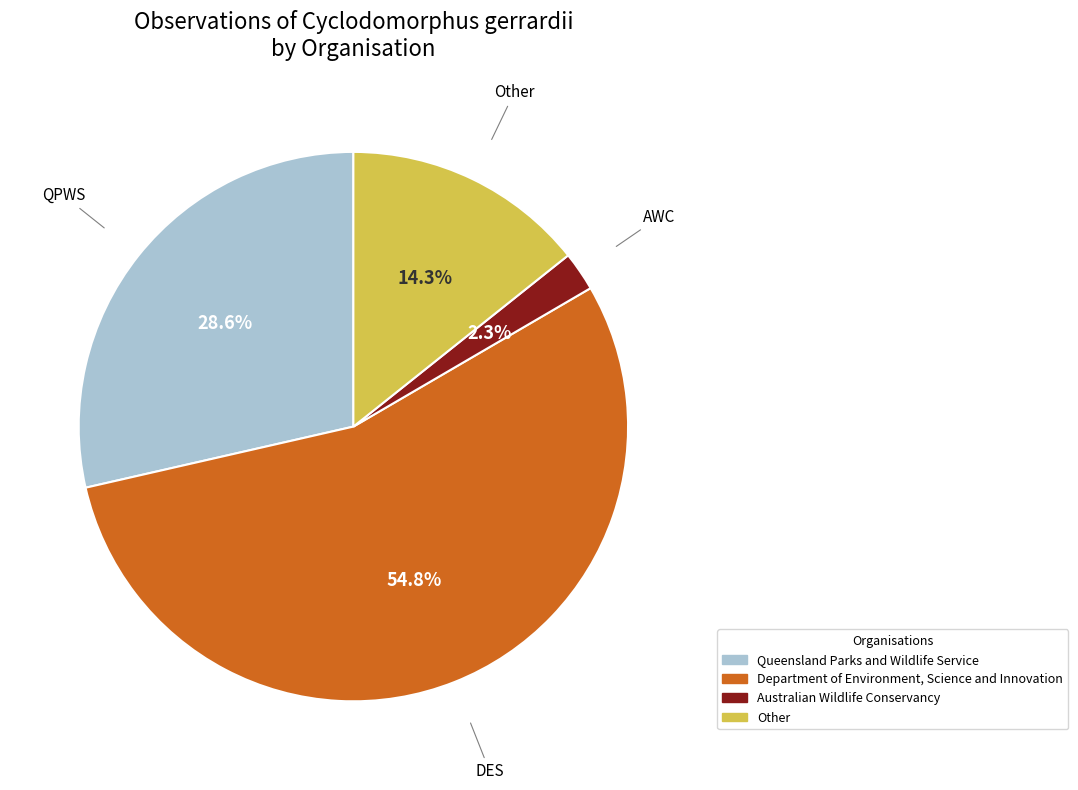

What is the smallest slice in the pie chart?

AWC